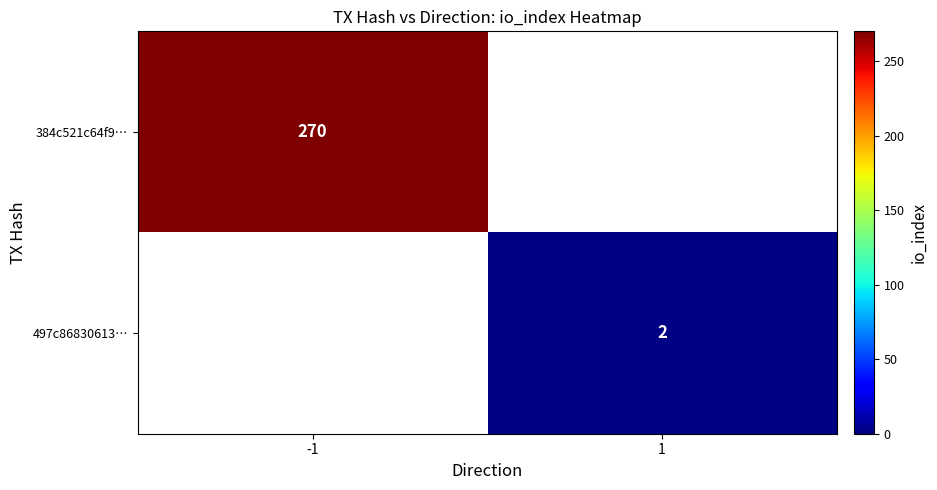

At which category does the chart reach its minimum across all series?

1